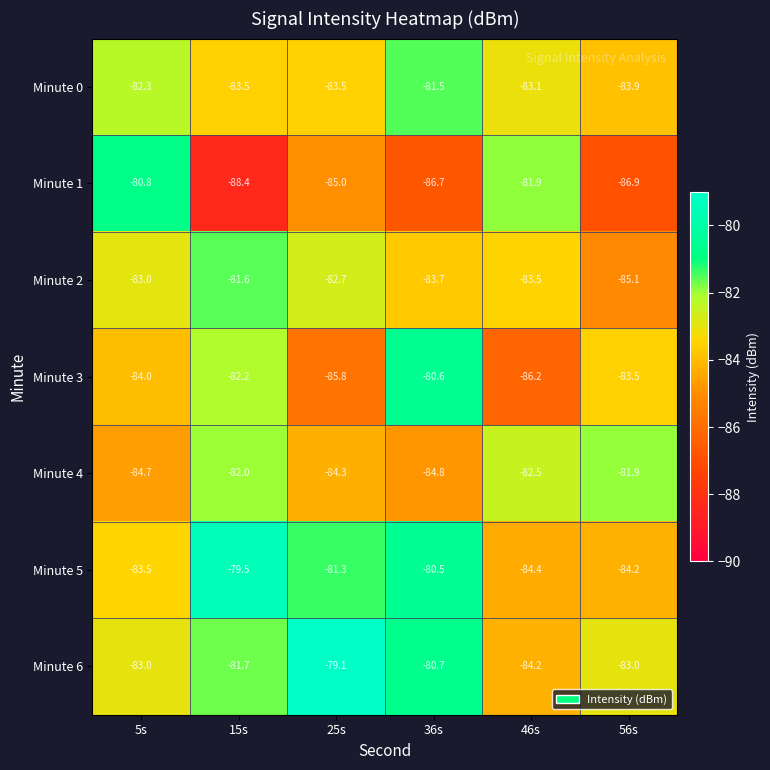

At how many categories does at least one series exceed -85?

6